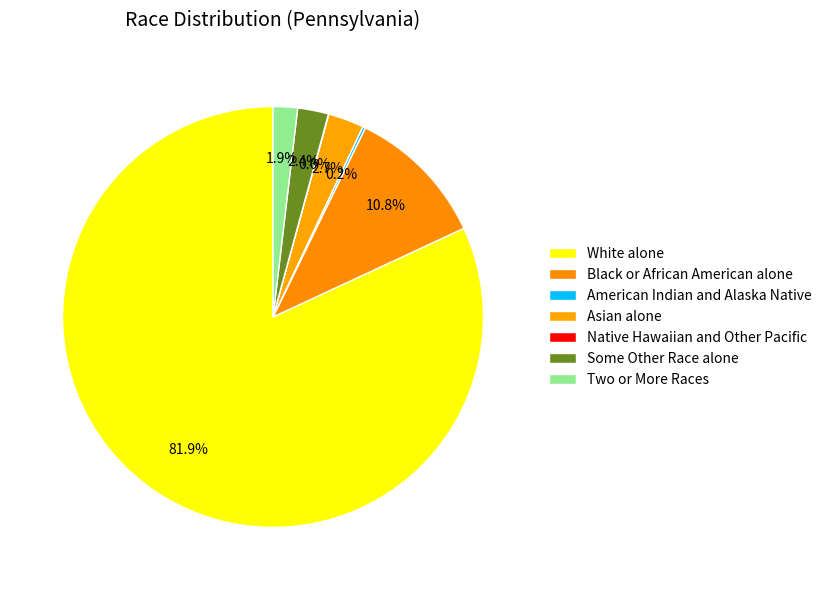

True or false: Native Hawaiian and Other Pacific accounts for 0% of the total.

True